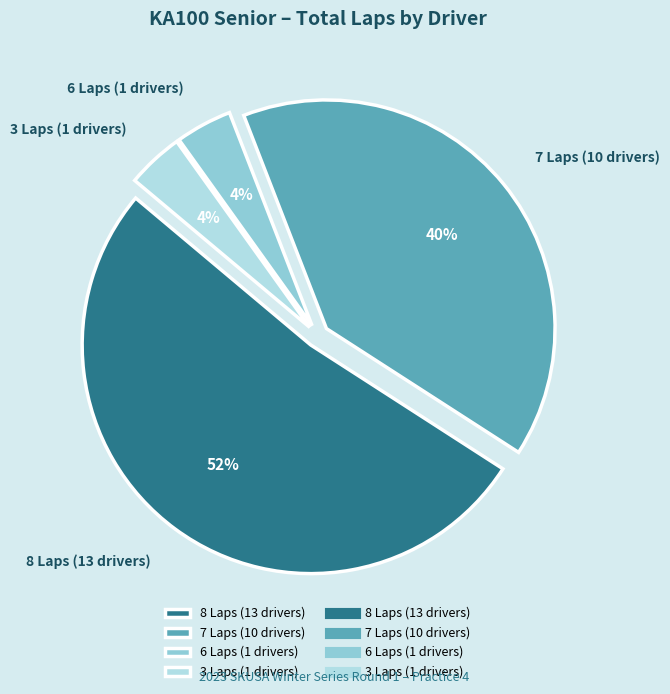

True or false: 6 Laps (1 drivers) accounts for 4% of the total.

True